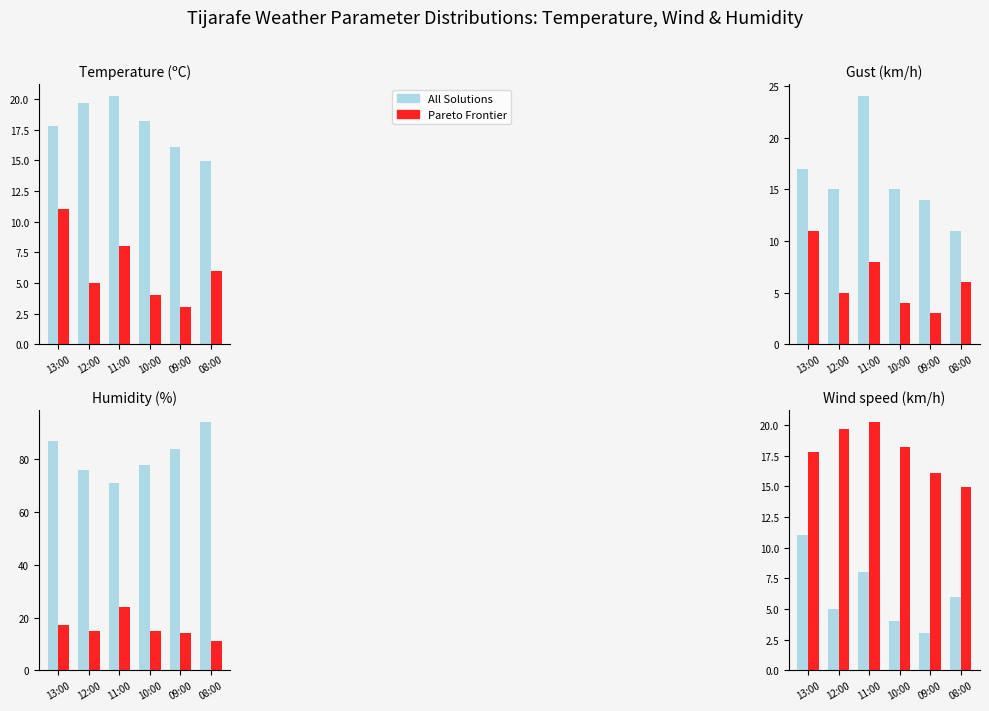

At which label does Pareto Frontier reach its peak?

11:00